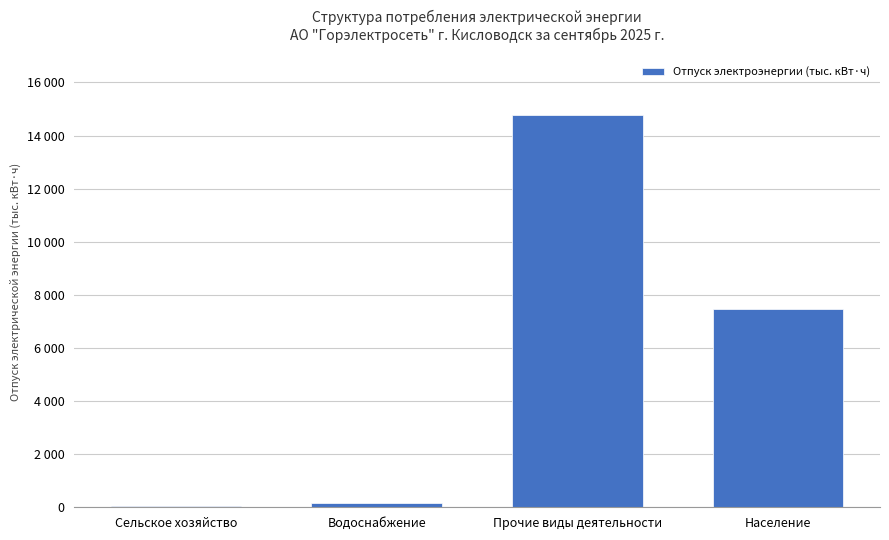

At which label does the data first exceed 7478?

Прочие виды деятельности